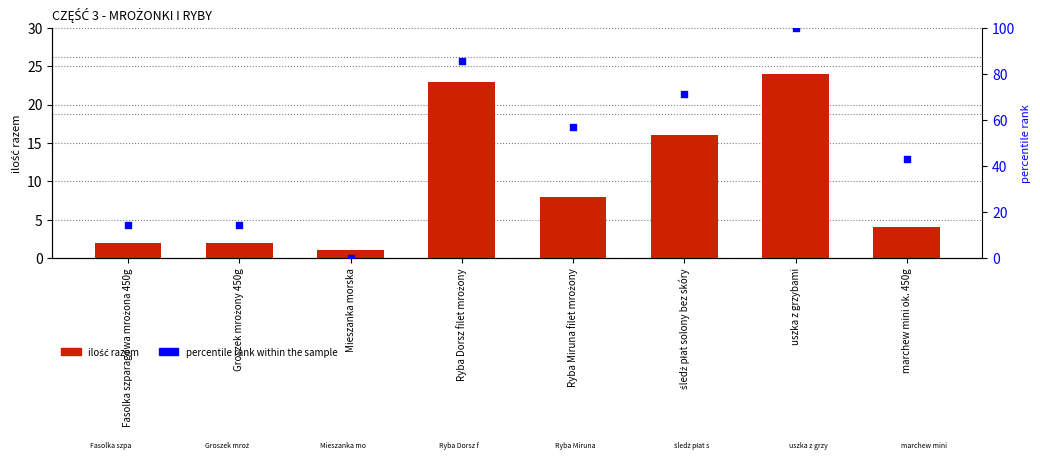

What is the total value across all series at Groszek mrożony 450g?

16.3